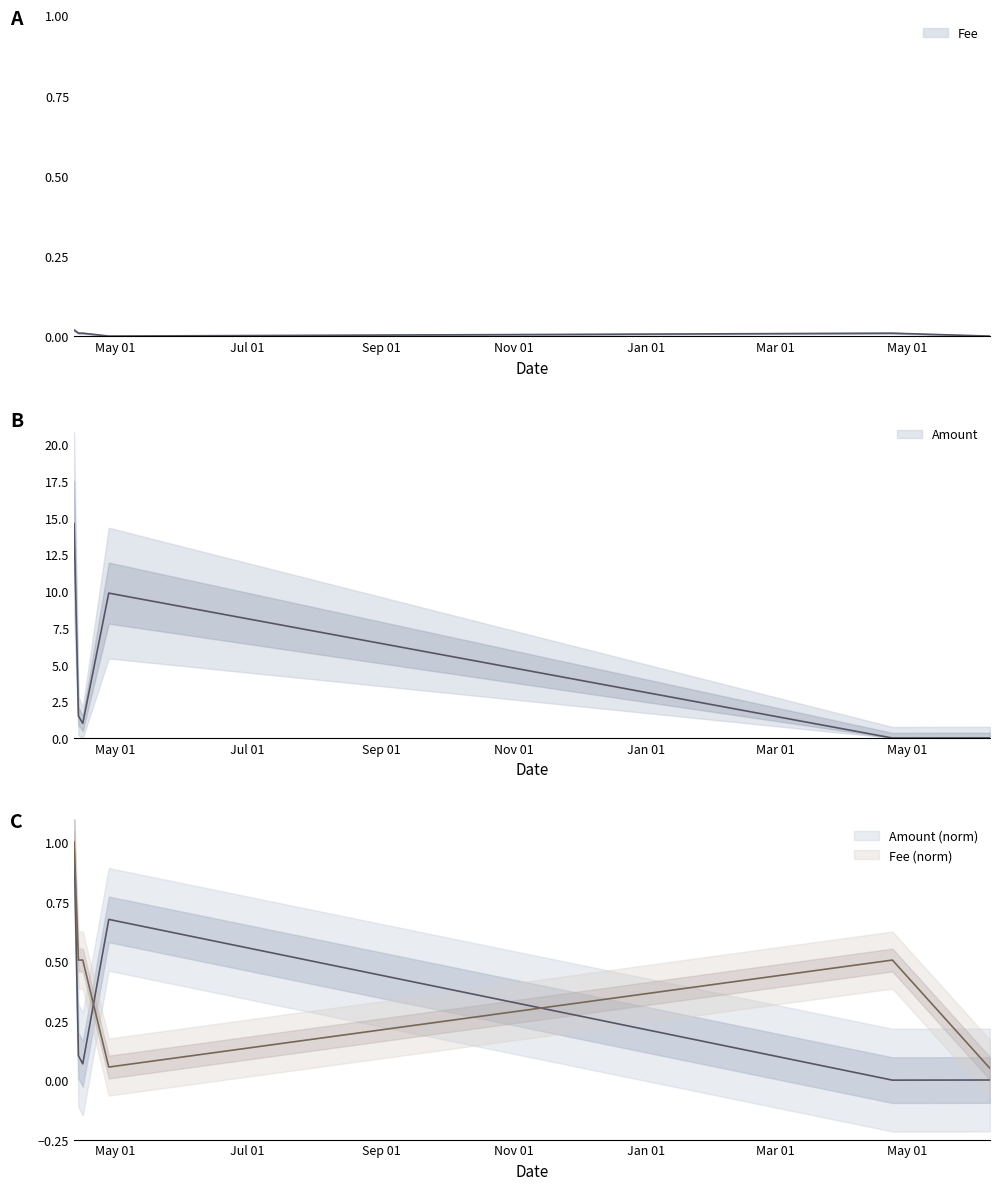

Reading left to right, what are all the values shown in this chart?

Amount: 2023-04-12=14.6	2023-04-14=1.5	2023-04-16=1.0	2023-04-28=9.9	2024-04-24=0.0	2024-06-08=0.0
Fee: 2023-04-12=0.0	2023-04-14=0.0	2023-04-16=0.0	2023-04-28=0.0	2024-04-24=0.0	2024-06-08=0.0